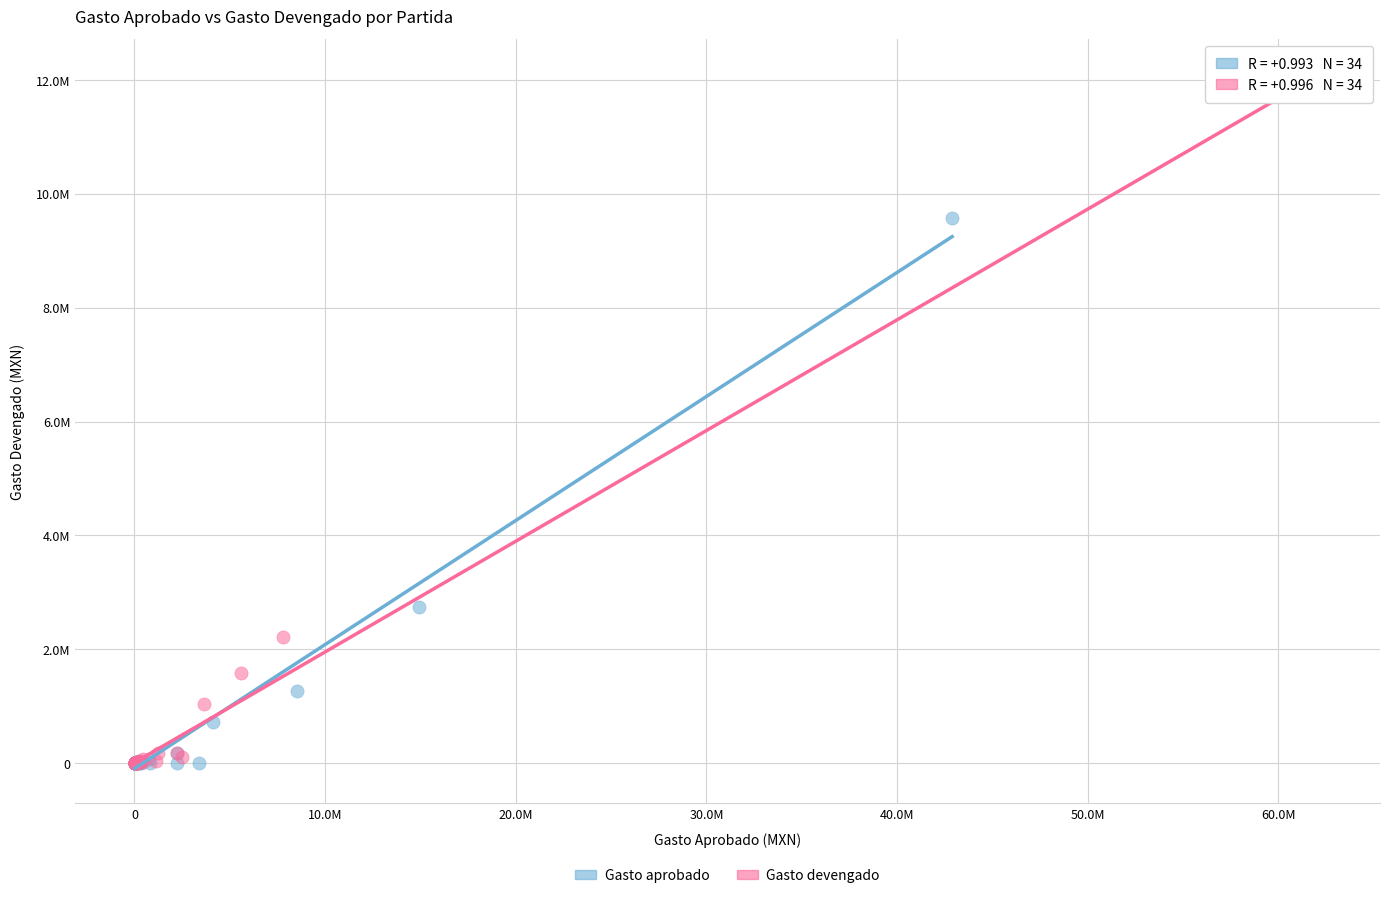

What are all the series names shown in the legend?

Gasto aprobado, Gasto devengado